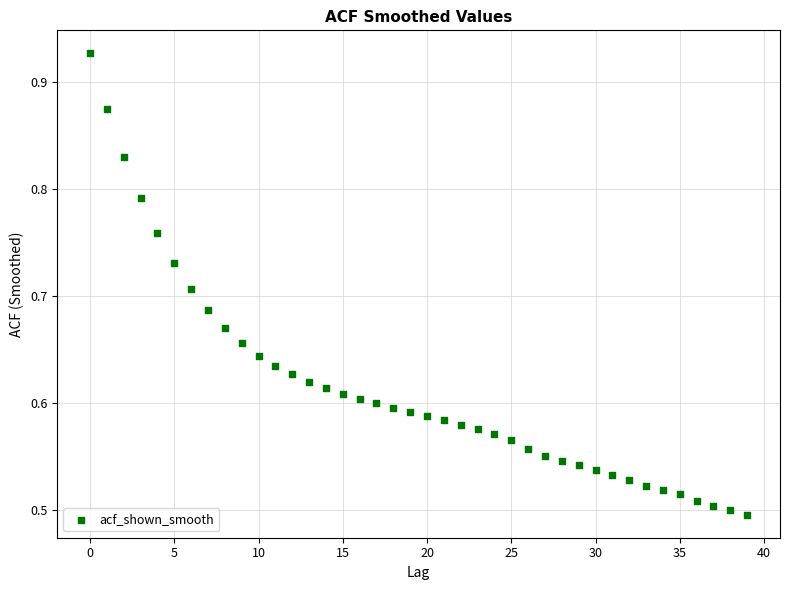

What is the range of Y values (max minus min)?

0.4